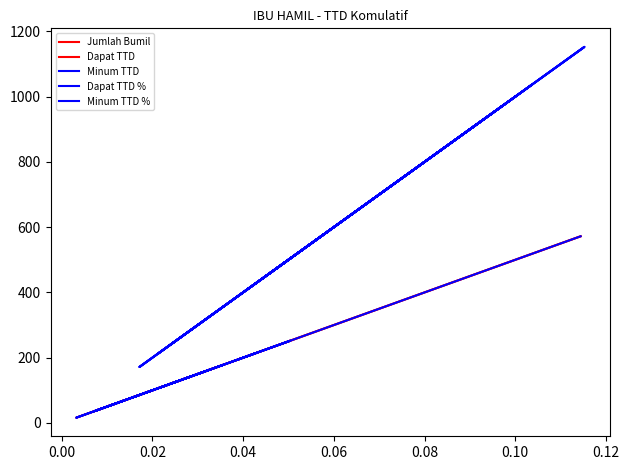

What are all the series names shown in the legend?

Jumlah Bumil, Dapat TTD, Minum TTD, Dapat TTD %, Minum TTD %